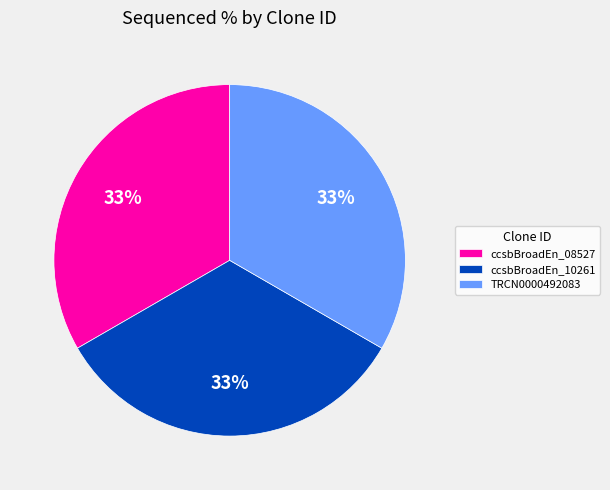

To the nearest percent, what is the average slice percentage?

33%